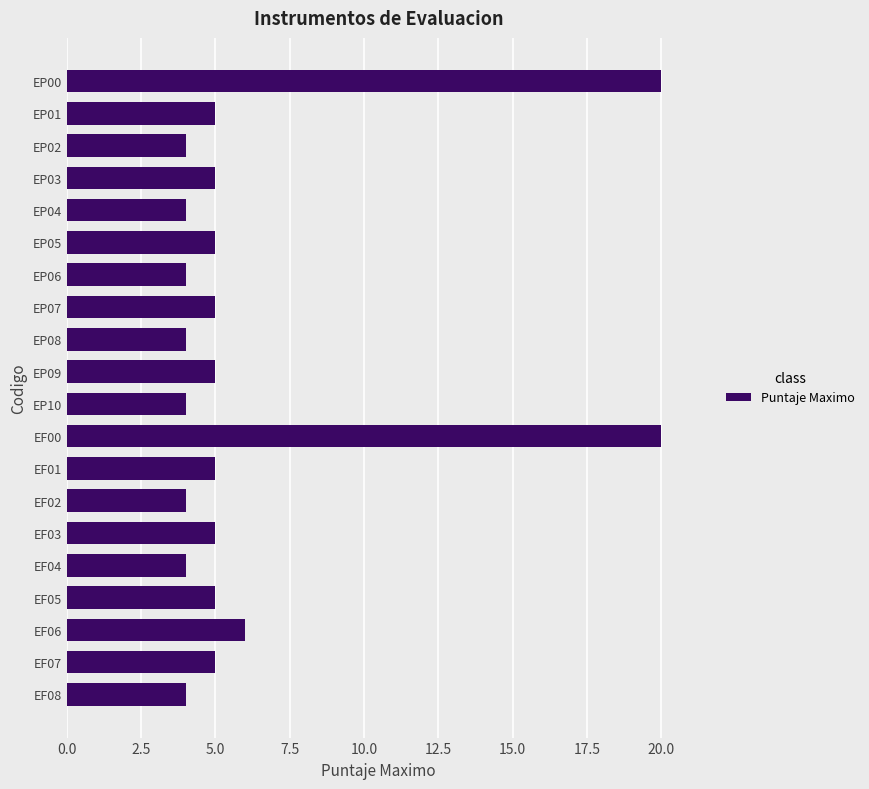

What is the sum of all values?

123